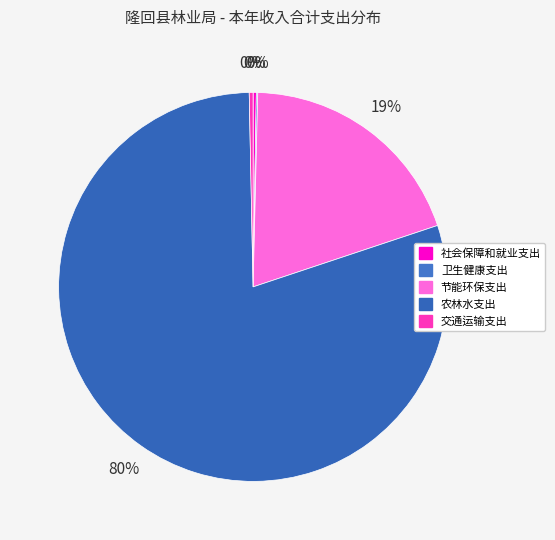

What is the change in value from 社会保障和就业支出 to 农林水支出?

+50139505.1